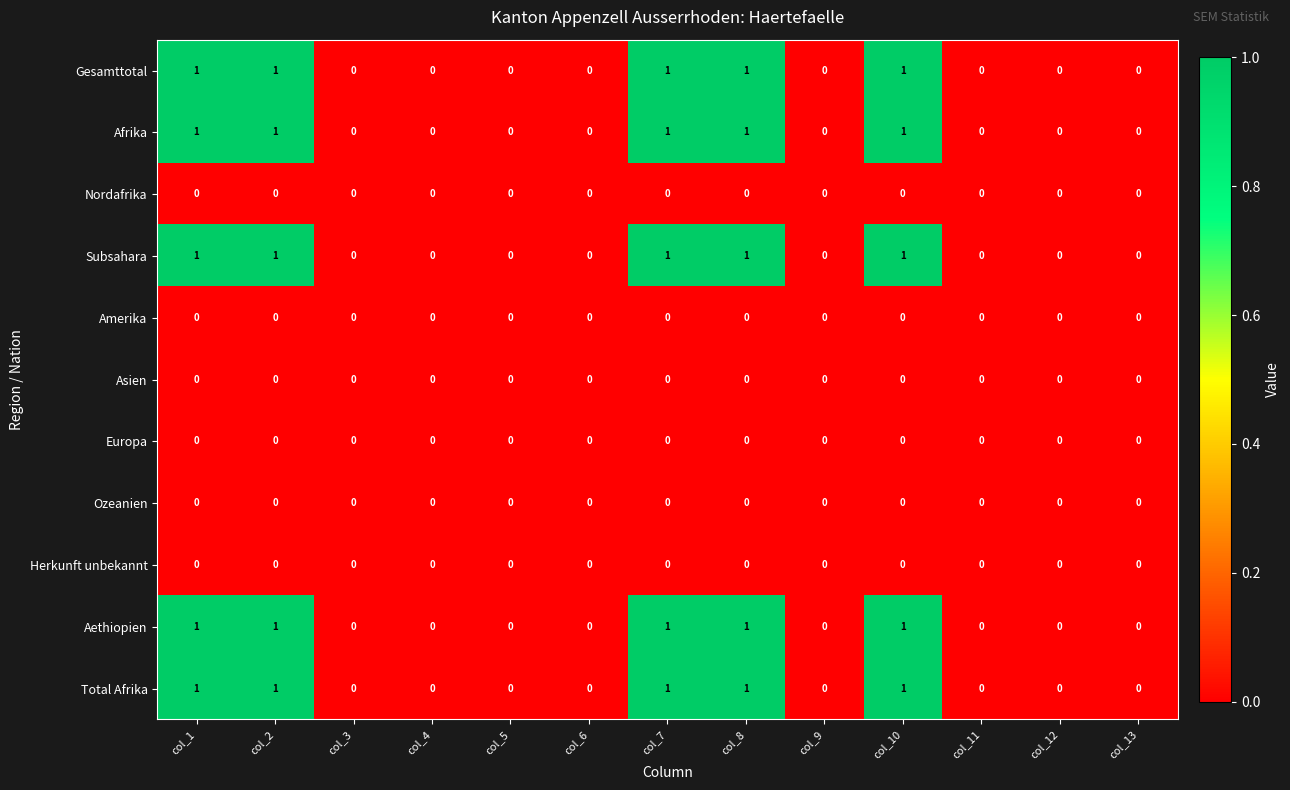

What is the sum of all Afrika values?

5